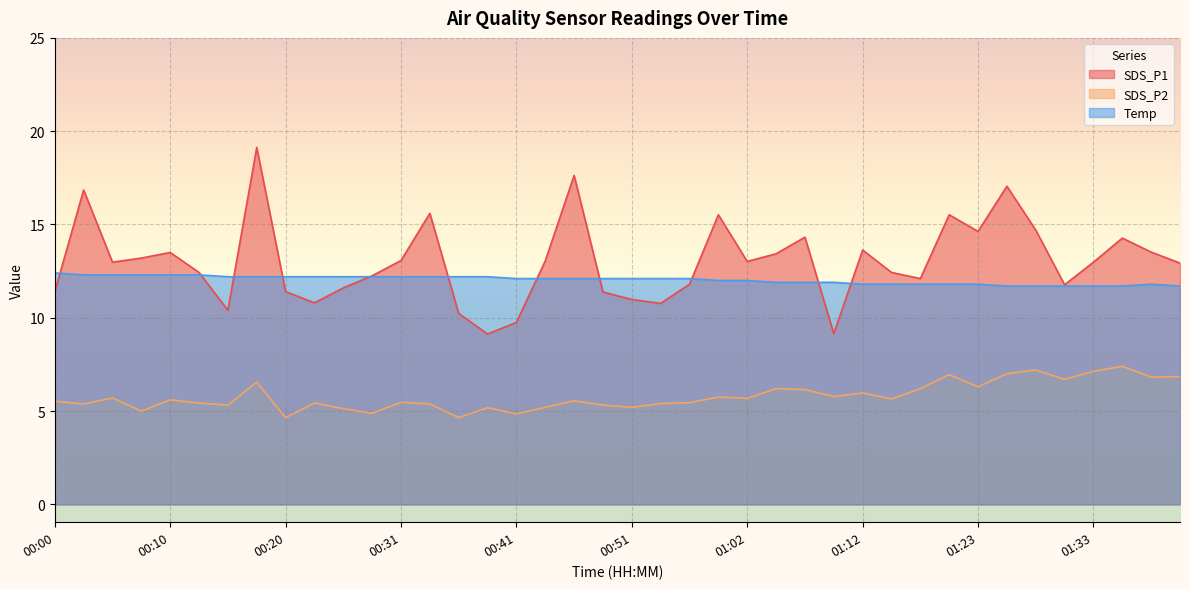

What is the average value of the SDS_P1 series?

13.0